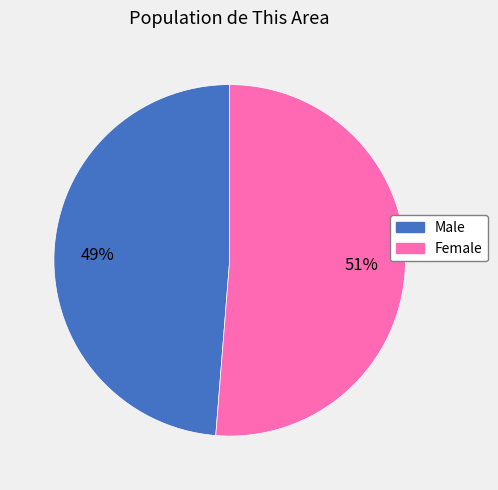

What percentage is the Female slice, to the nearest percent?

51%